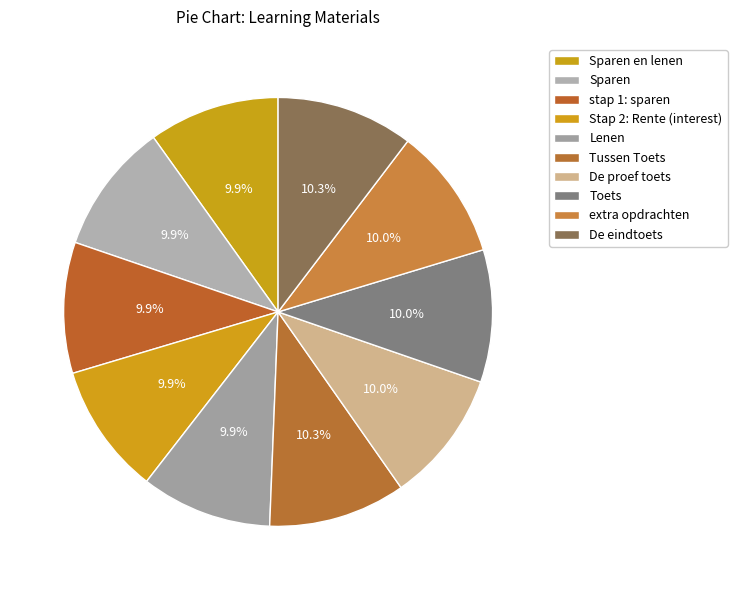

Is there a majority slice in this chart?

No